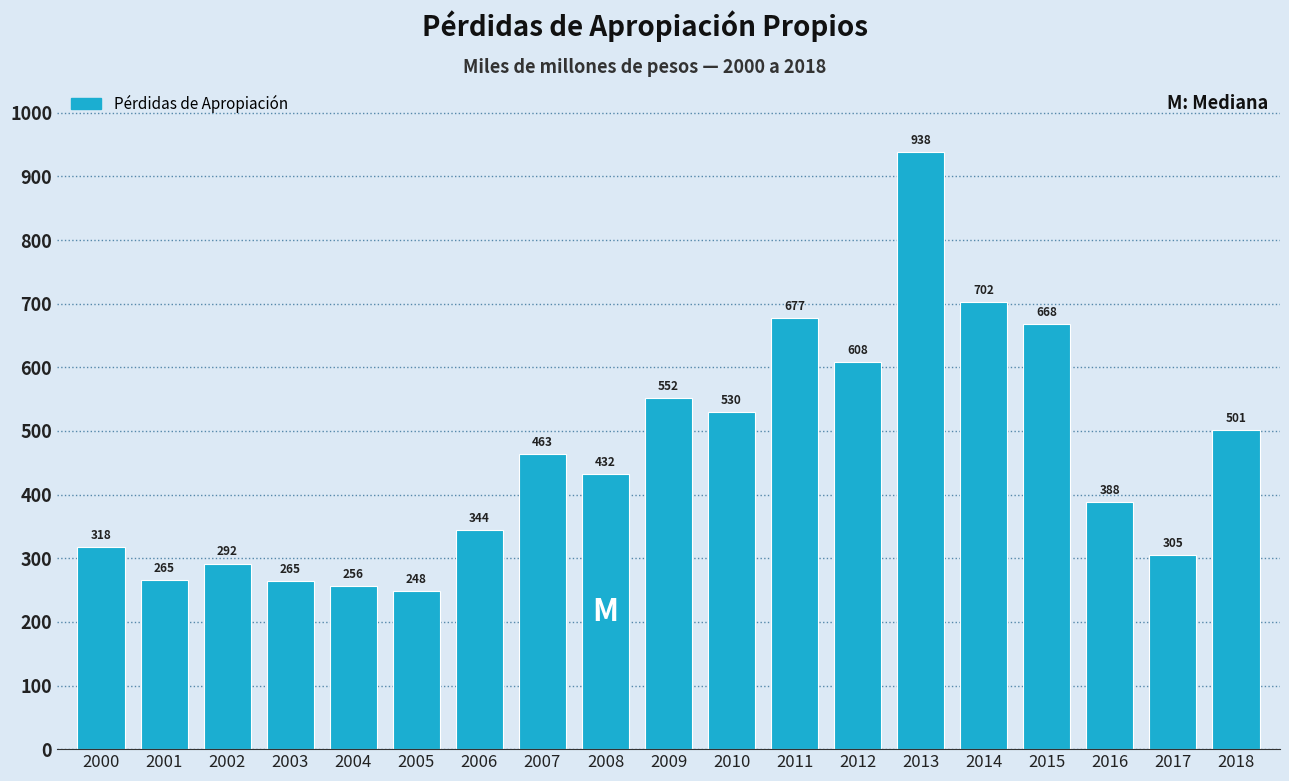

Which has a higher value, 2001 or 2015?

2015